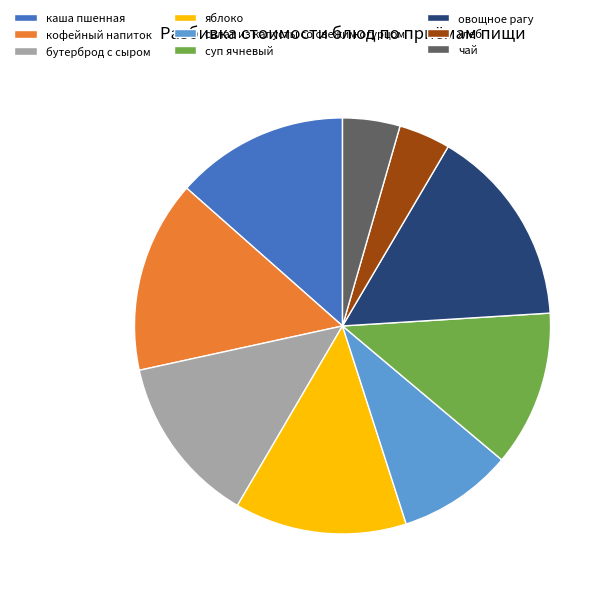

Is it true that кофейный напиток is 15% of the pie?

True